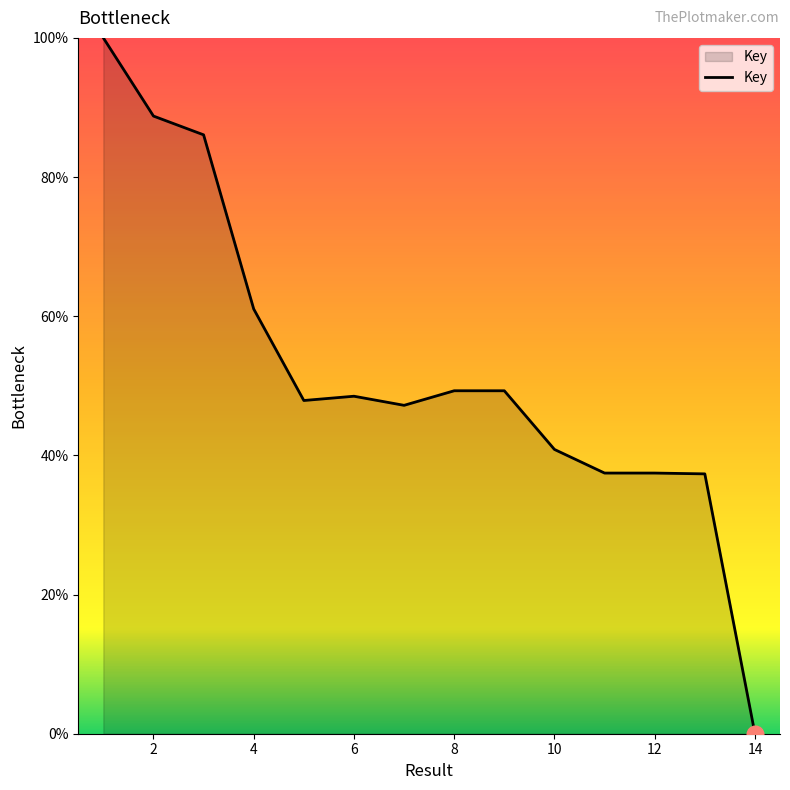

What is the difference between the maximum and minimum values?

100.0